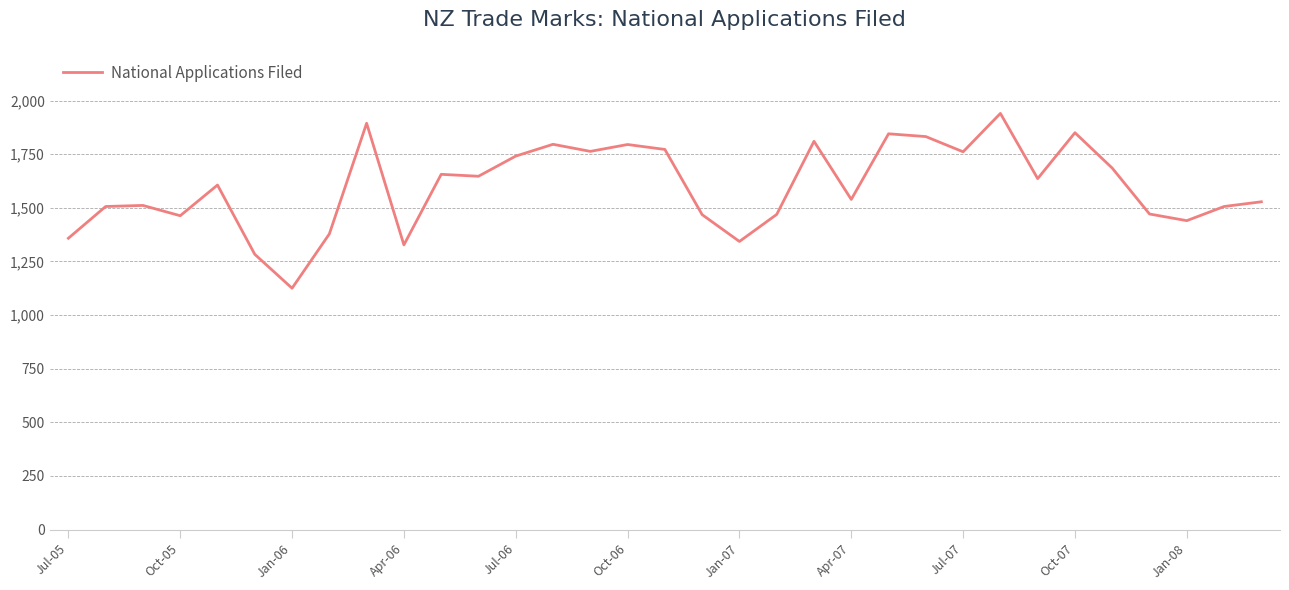

What is the maximum value shown in the chart?

1940